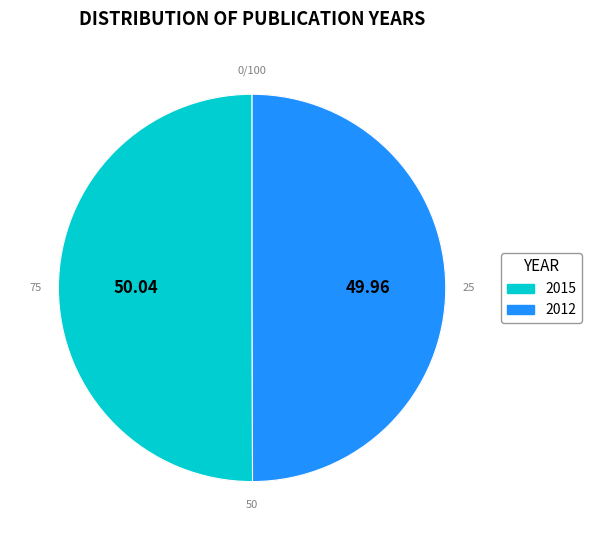

Is the sum of 2015 and 2012 greater than half?

Yes